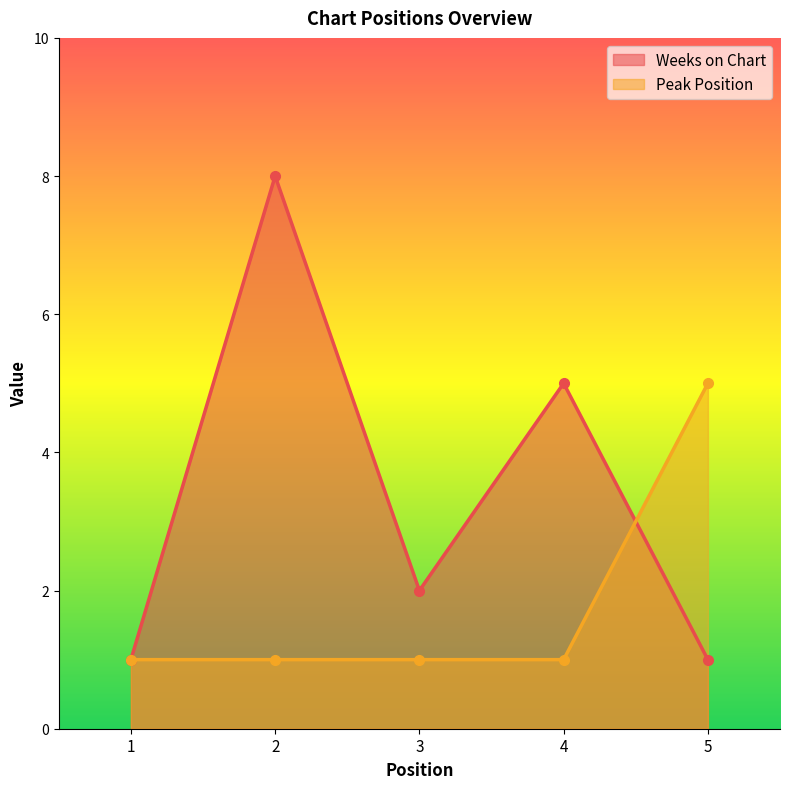

The Peak Position series shows 1 at 1. True or false?

True